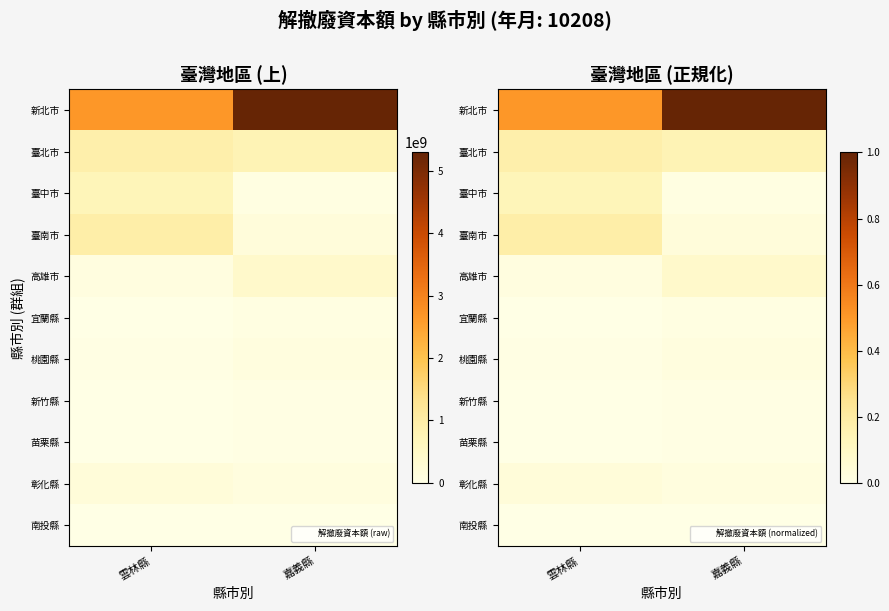

At which label is 臺南市 closest to 0?

嘉義縣